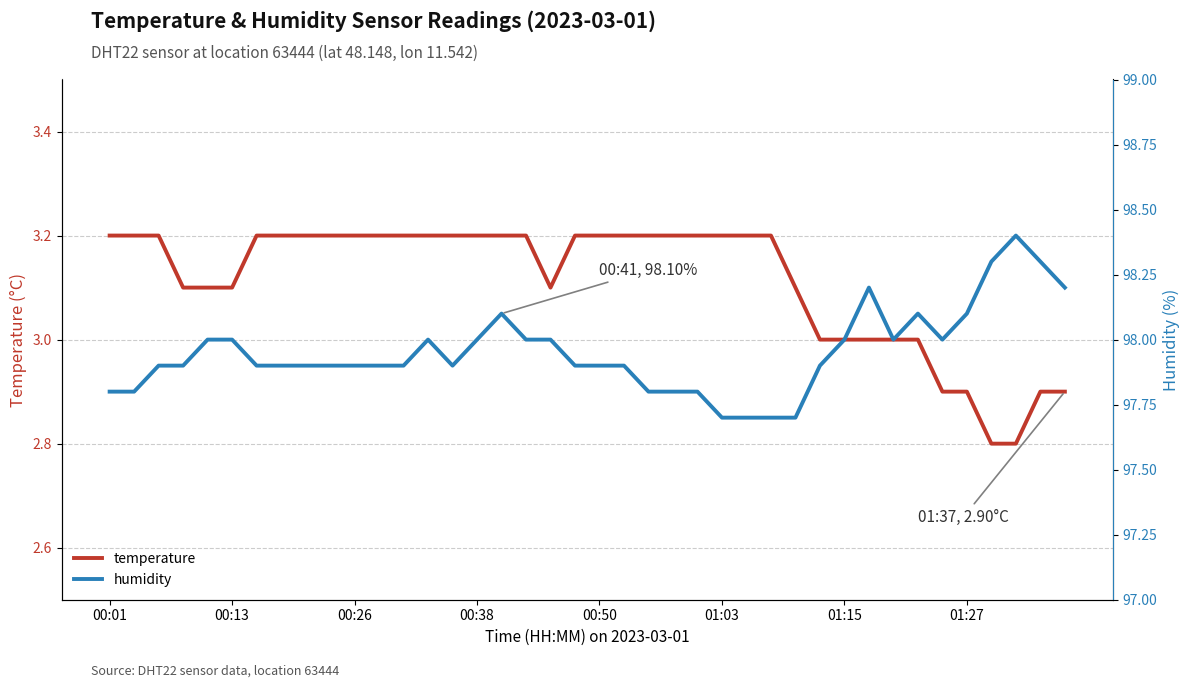

True or false: temperature and humidity cross at least once.

False